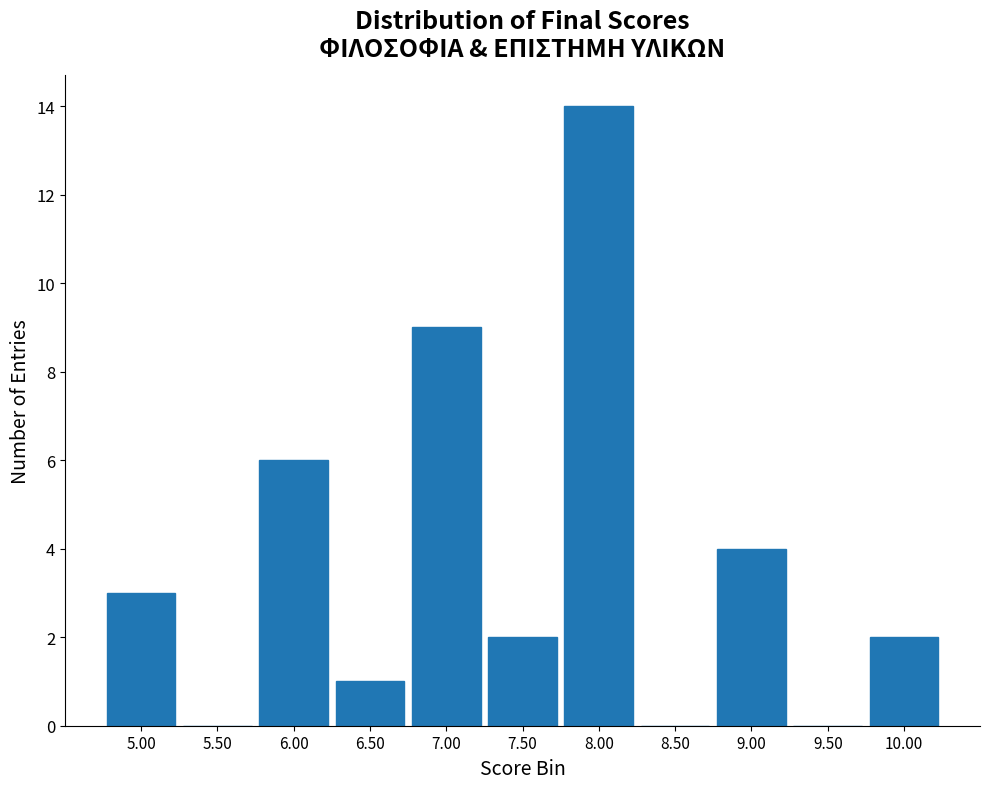

Reading left to right, list every bar in this chart as the range it spans on the x-axis followed by its height. The values are not printed on the chart, so give them approximately, as read against the axis.

4.75 to 5.25: 3
5.25 to 5.75: 0
5.75 to 6.25: 6
6.25 to 6.75: 1
6.75 to 7.25: 9
7.25 to 7.75: 2
7.75 to 8.25: 14
8.25 to 8.75: 0
8.75 to 9.25: 4
9.25 to 9.75: 0
9.75 to 10.25: 2